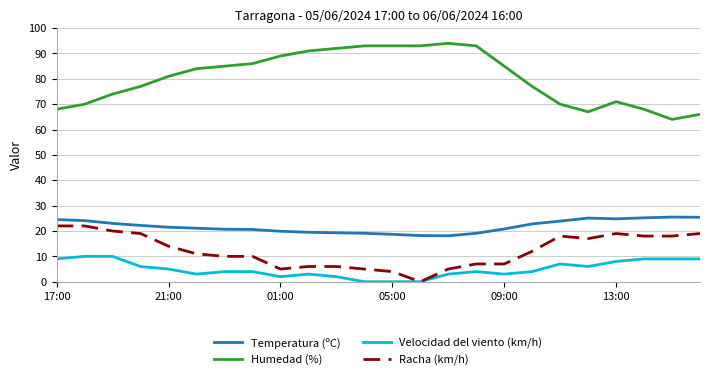

True or false: Humedad (%) and Racha (km/h) intersect in this chart.

False